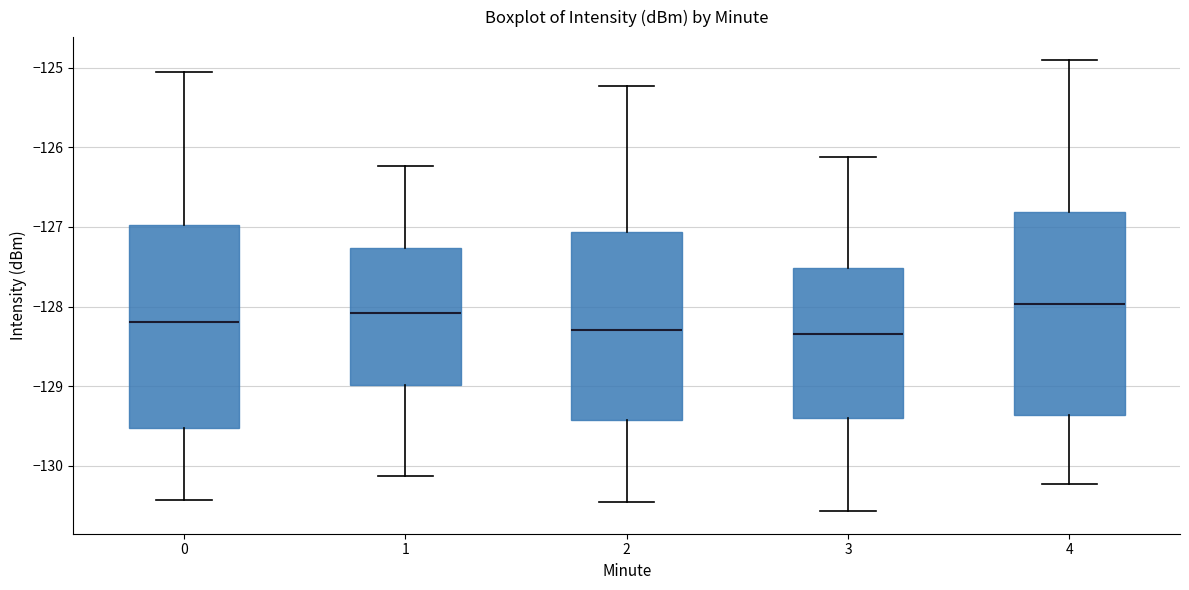

Reading left to right, transcribe this box plot: for each box, give where its median line is, the range the box spans, and where its two whiskers end, as read against the y-axis. The values are not printed on the chart, so give them approximately, as read against the axis.

0: median -128.2, box -129.5 to -127.0, whiskers -130.4 to -125.1
1: median -128.1, box -129.0 to -127.3, whiskers -130.1 to -126.2
2: median -128.3, box -129.4 to -127.1, whiskers -130.5 to -125.2
3: median -128.3, box -129.4 to -127.5, whiskers -130.6 to -126.1
4: median -128.0, box -129.4 to -126.8, whiskers -130.2 to -124.9